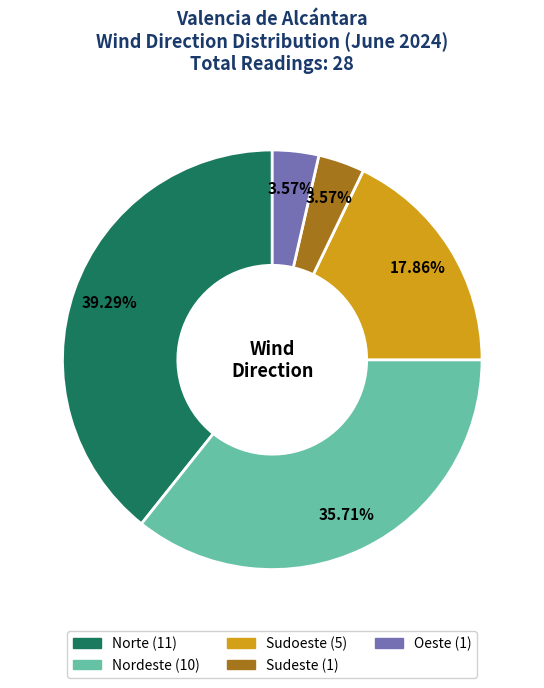

Is there any slice that represents more than half of the pie?

No